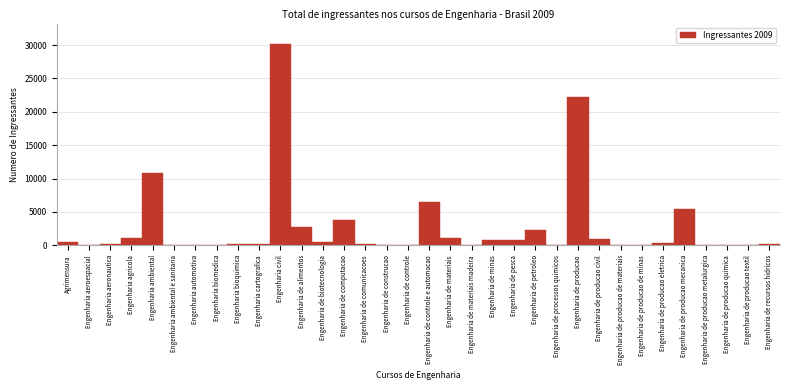

Between Engenharia de computacao and Engenharia de construcao, which is larger?

Engenharia de computacao